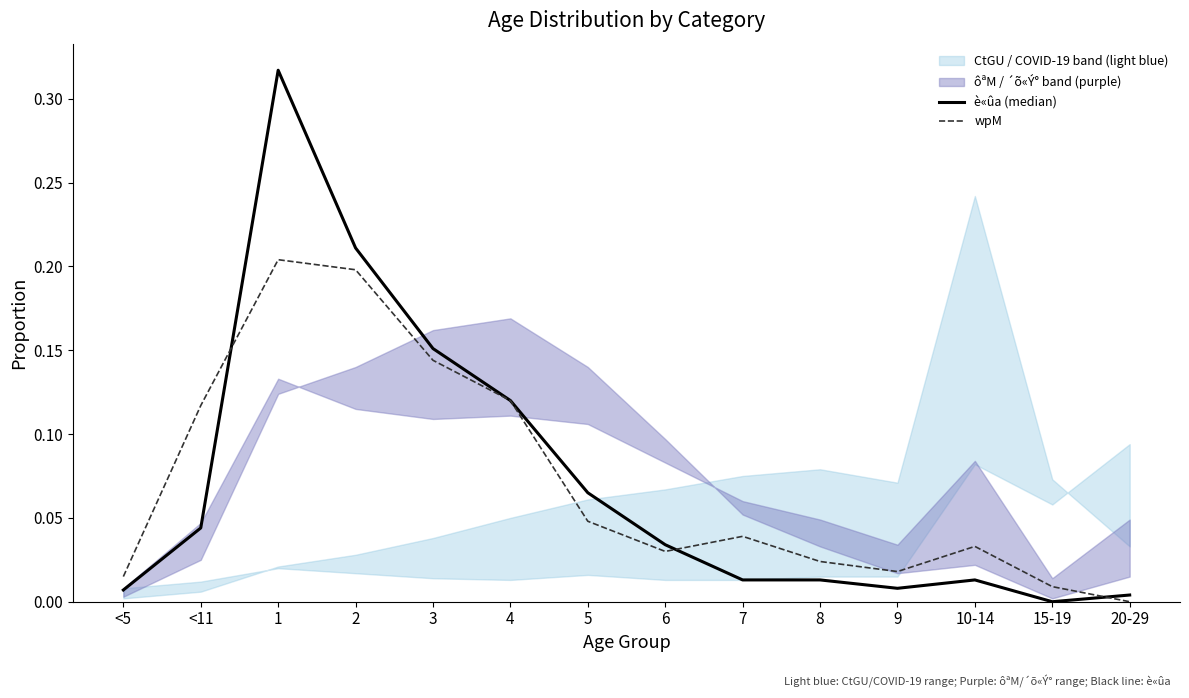

Which series has the largest total across all categories?

è«ûa (median)